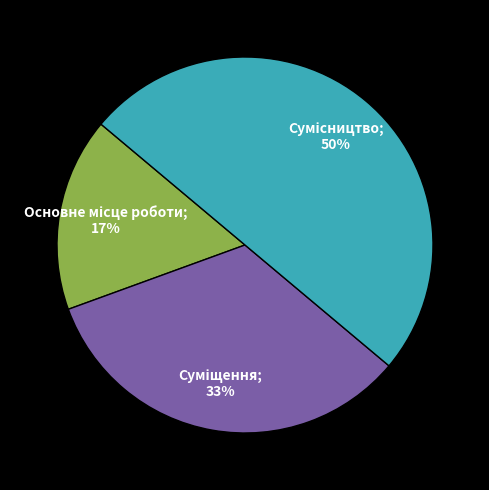

To the nearest percent, what is the difference between the largest and smallest slice percentages?

33%